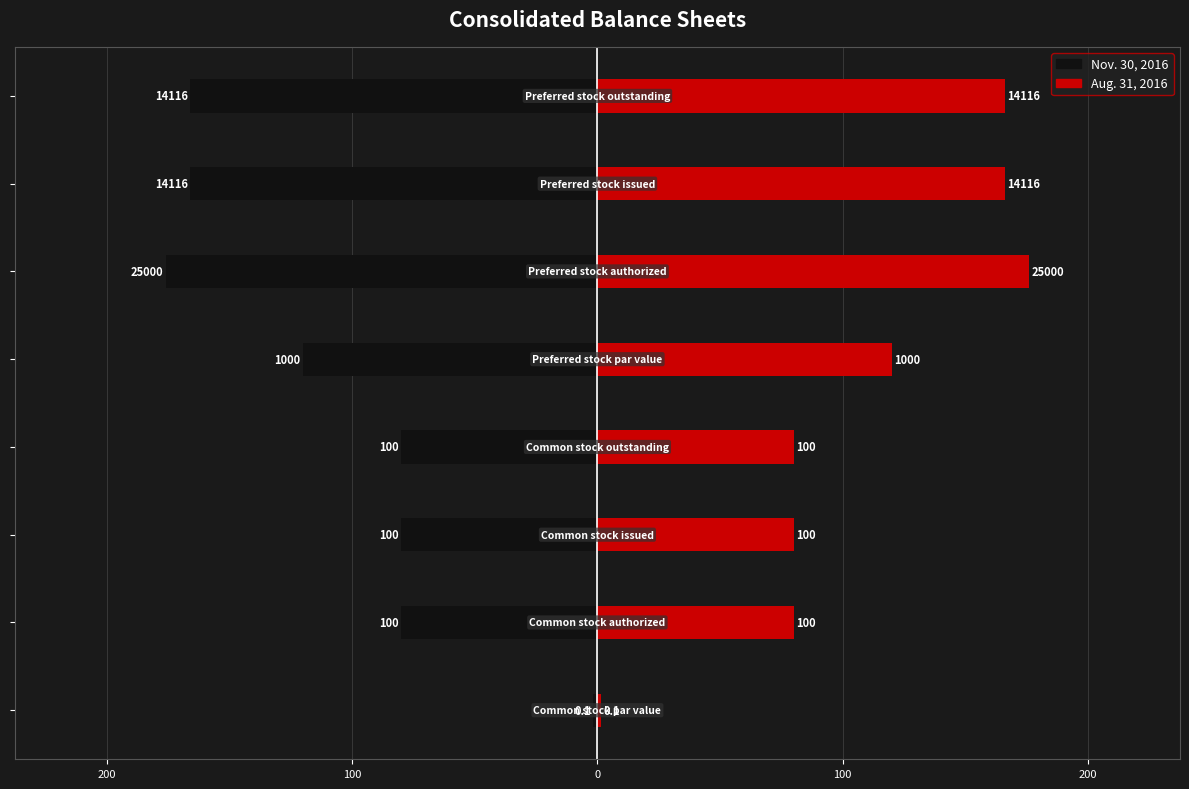

Which series has the largest range (max minus min)?

Nov. 30, 2016